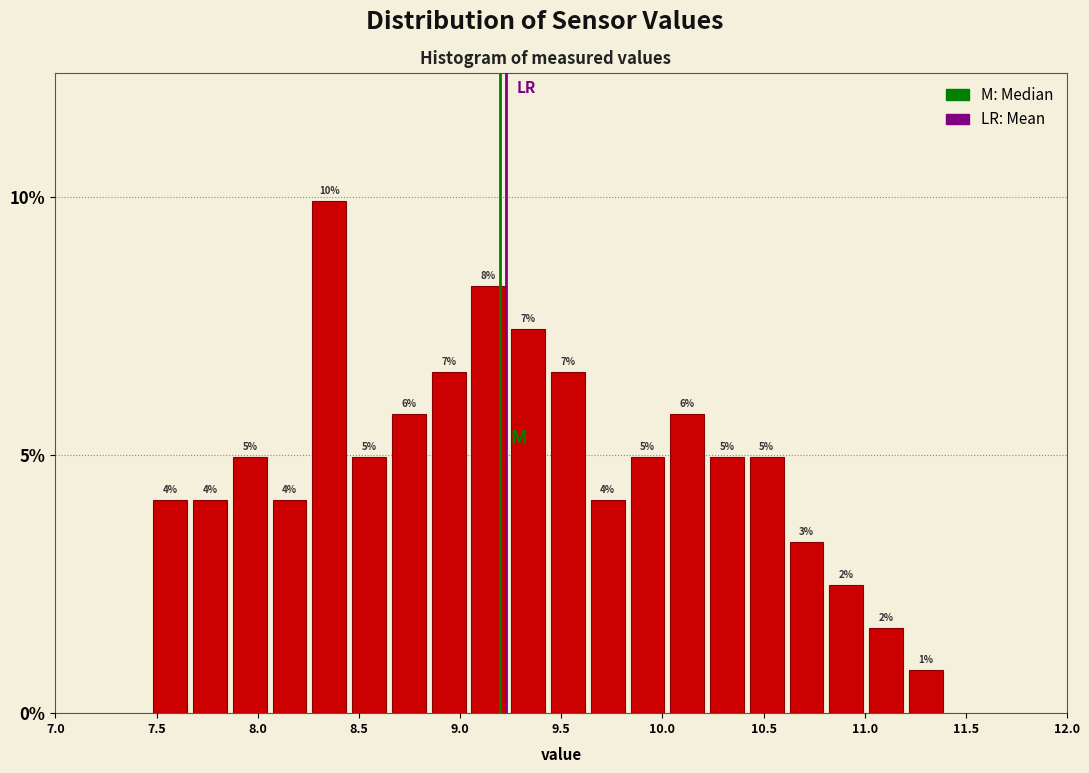

Read against the x-axis, roughly where is the centre of the tallest bar?

8.35